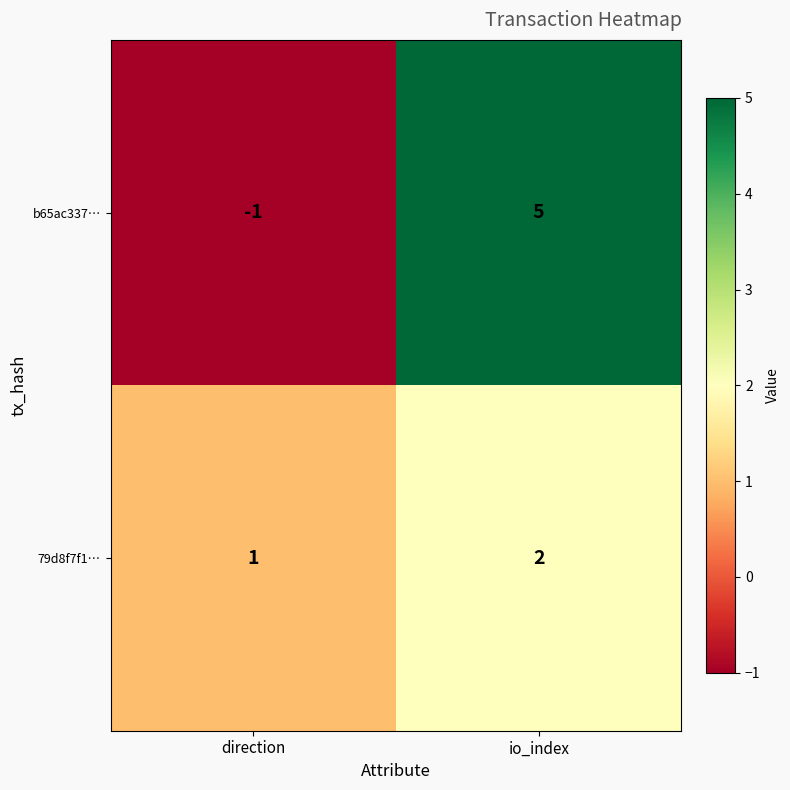

At which label is b65ac337… closest to 2?

direction